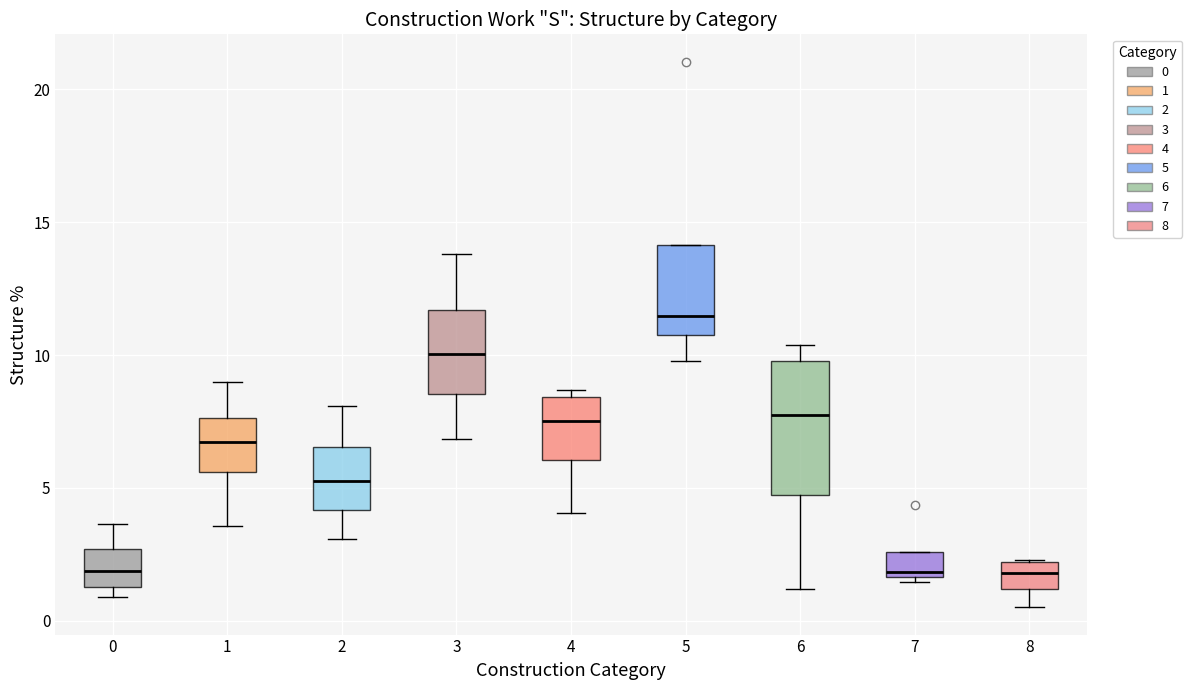

Reading left to right, read every box against the y-axis: the position of its median line, the range the box covers, and the ends of its whiskers. The values are not printed on the chart, so give them approximately, as read against the axis.

0: median 2.0, box 1.5 to 2.5, whiskers 1.0 to 3.5
1: median 6.5, box 5.5 to 7.5, whiskers 3.5 to 9.0
2: median 5.5, box 4.0 to 6.5, whiskers 3.0 to 8.0
3: median 10.0, box 8.5 to 11.5, whiskers 7.0 to 14.0
4: median 7.5, box 6.0 to 8.5, whiskers 4.0 to 8.5 (just above the box's upper edge)
5: median 11.5, box 10.5 to 14.0, whiskers 10.0 to 14.0
6: median 8.0, box 4.5 to 10.0, whiskers 1.0 to 10.5
7: median 2.0, box 1.5 to 2.5, whiskers 1.5 (just below the box's lower edge) to 2.5
8: median 2.0 (inside the box), box 1.0 to 2.0, whiskers 0.5 to 2.5